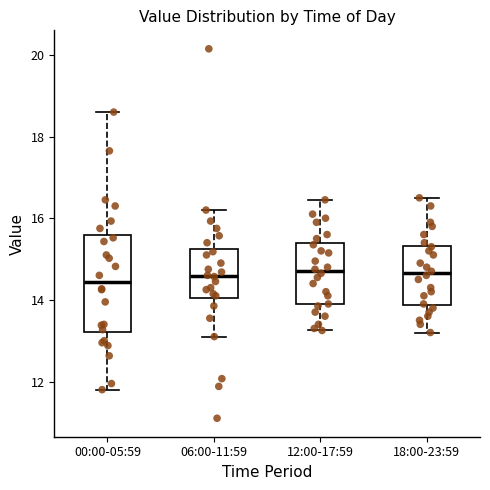

Comparing the boxes themselves (not the whiskers), which one is the tallest?

00:00-05:59